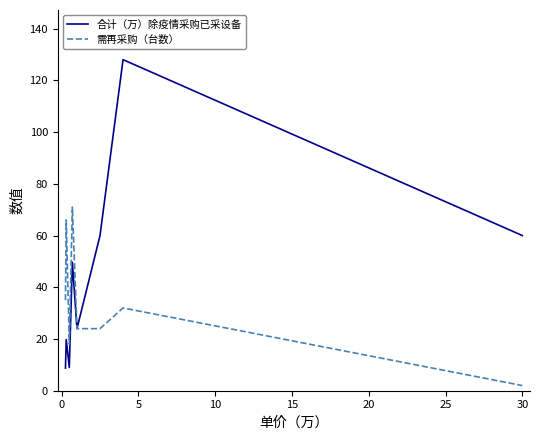

What is the maximum value for 合计（万）除疫情采购已采设备?

128.0